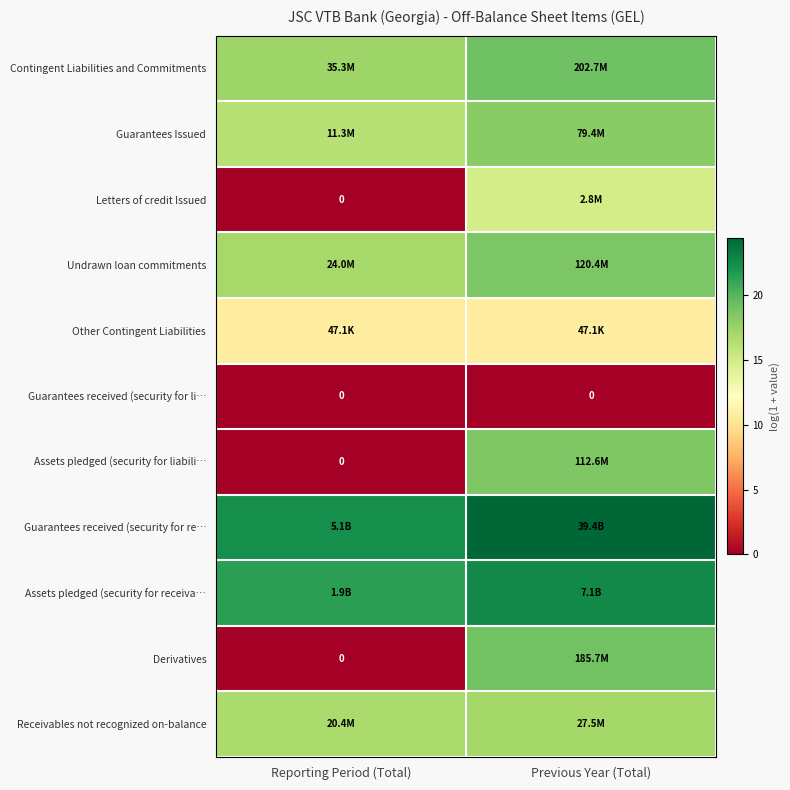

Which category has the highest value in the Letters of credit Issued series?

Previous Year (Total)